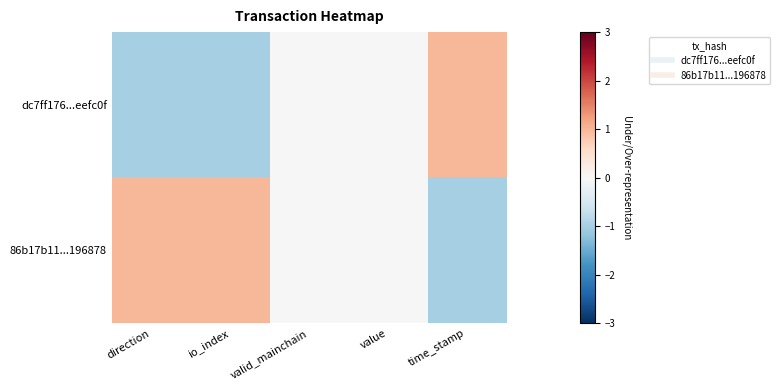

Which series has the largest total across all categories?

86b17b11...196878